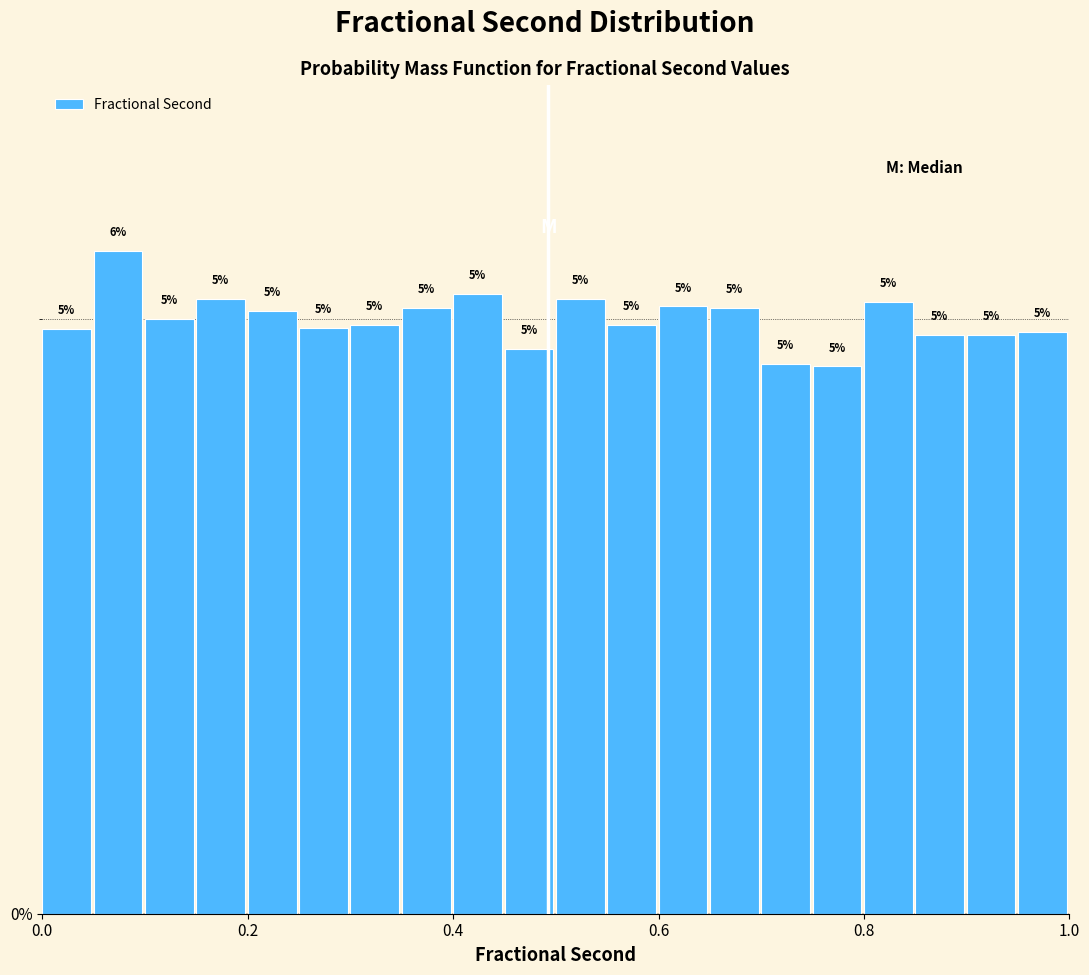

Read against the x-axis, roughly where is the centre of the tallest bar?

0.08